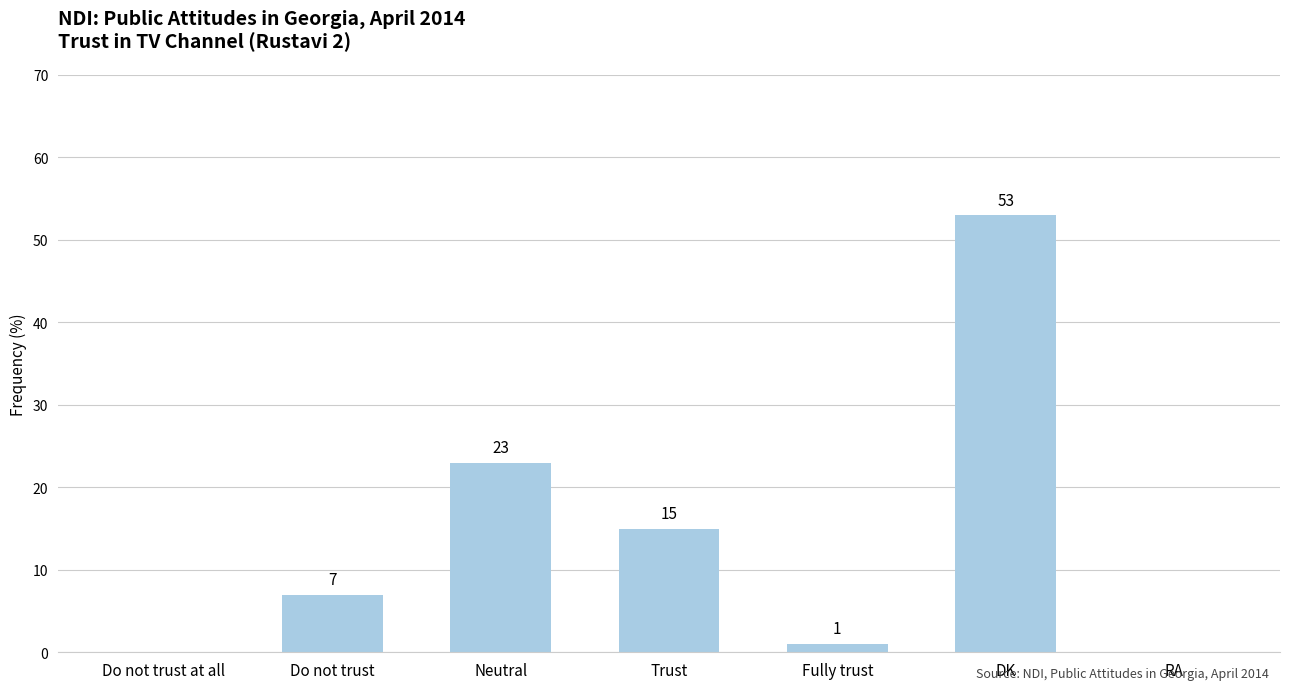

True or false: the data shows 26 at RA.

False